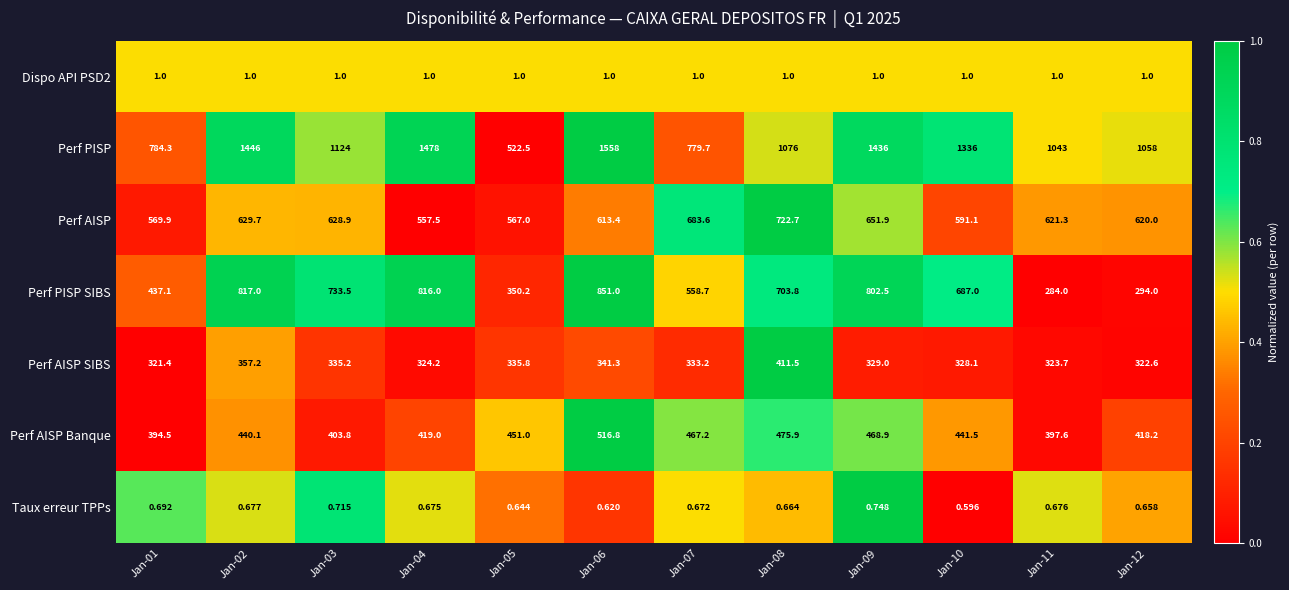

At how many categories does at least one series exceed 0?

12